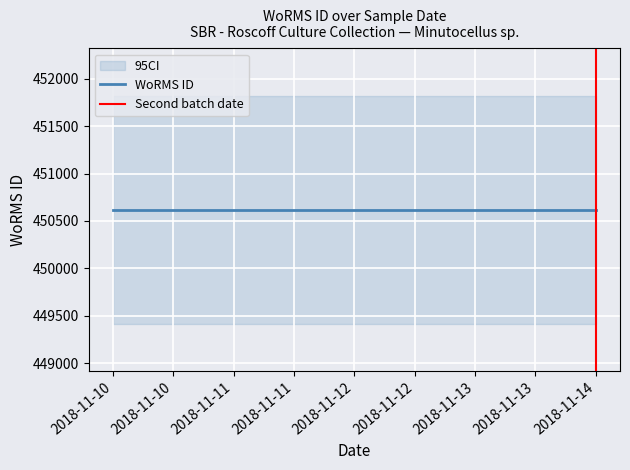

At how many categories does at least one series exceed 168109?

2